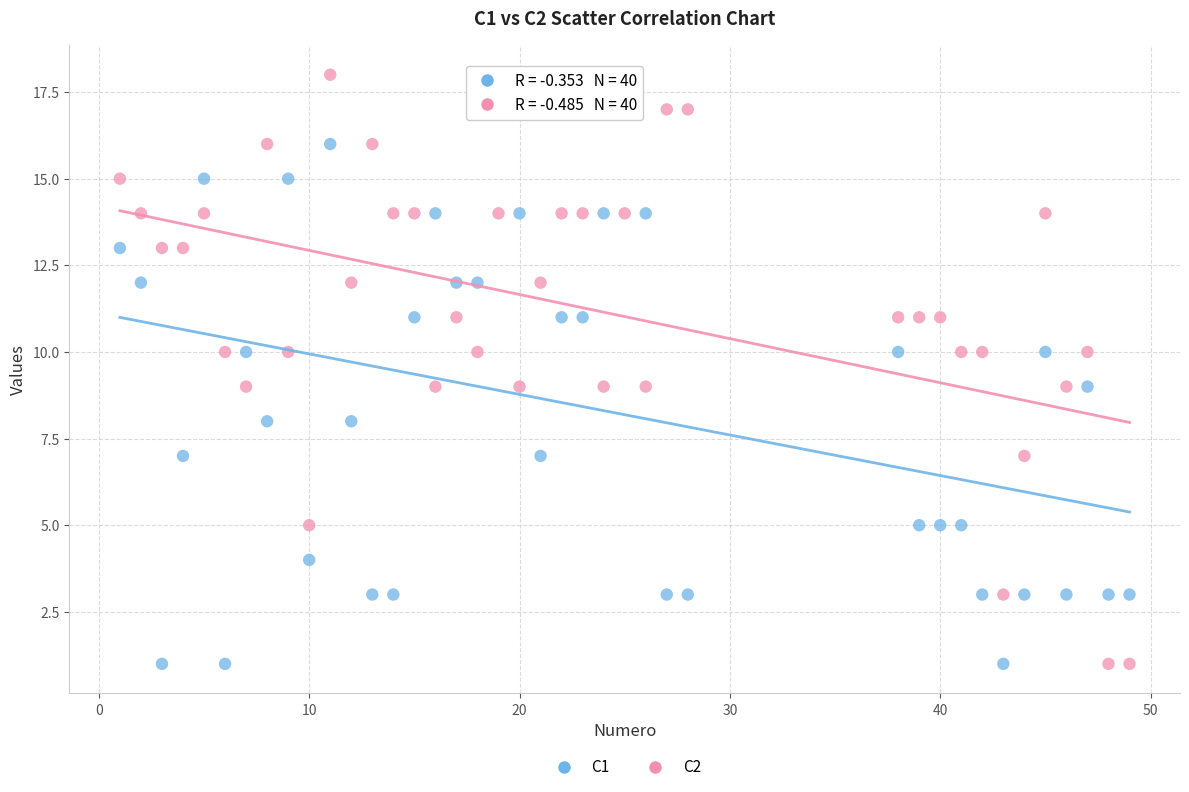

Which series has the largest Y range (max minus min)?

C2